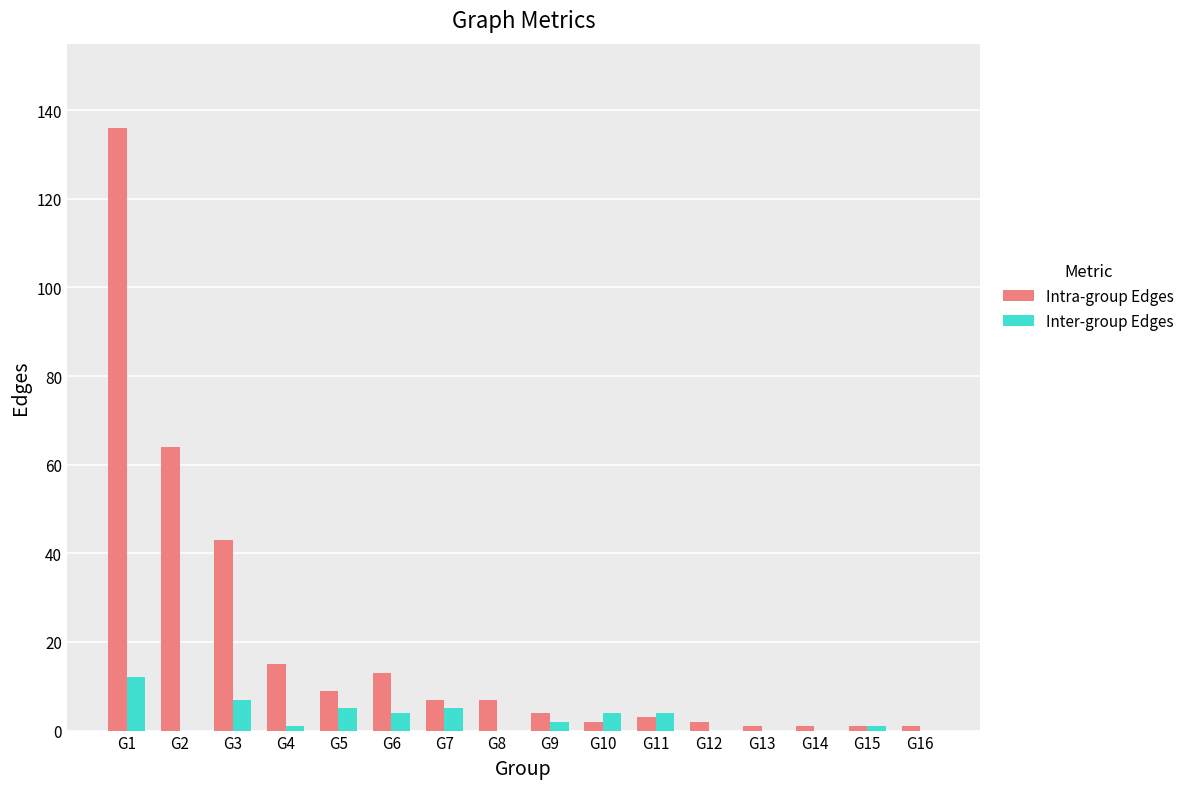

Reading left to right, transcribe all the data shown in this chart.

Intra-group Edges: G1=136	G2=64	G3=43	G4=15	G5=9	G6=13	G7=7	G8=7	G9=4	G10=2	G11=3	G12=2	G13=1	G14=1	G15=1	G16=1
Inter-group Edges: G1=12	G2=0	G3=7	G4=1	G5=5	G6=4	G7=5	G8=0	G9=2	G10=4	G11=4	G12=0	G13=0	G14=0	G15=1	G16=0